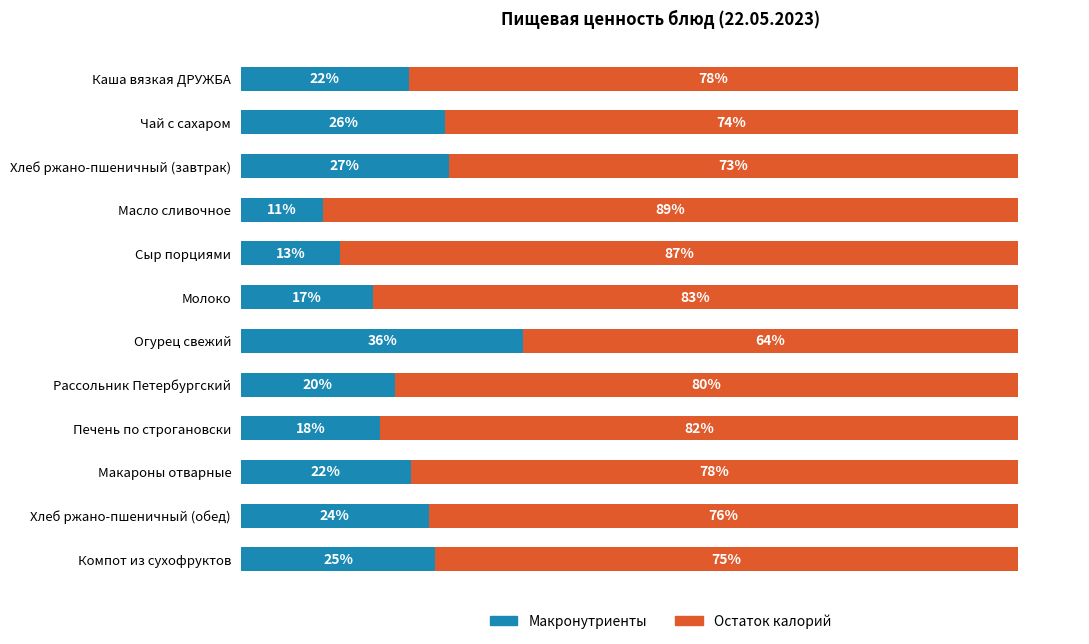

At which label does Макронутриенты reach its minimum?

Масло сливочное